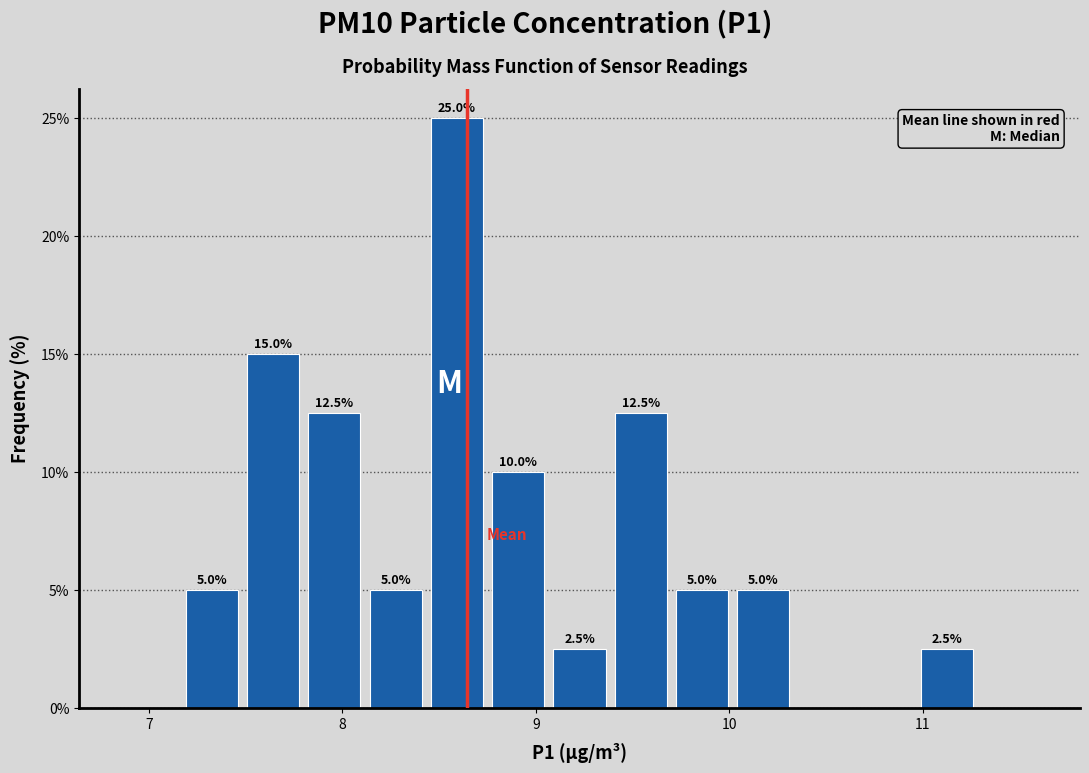

Around what value on the x-axis is the tallest bar? Give the approximate position of its centre, as read against the axis.

8.6